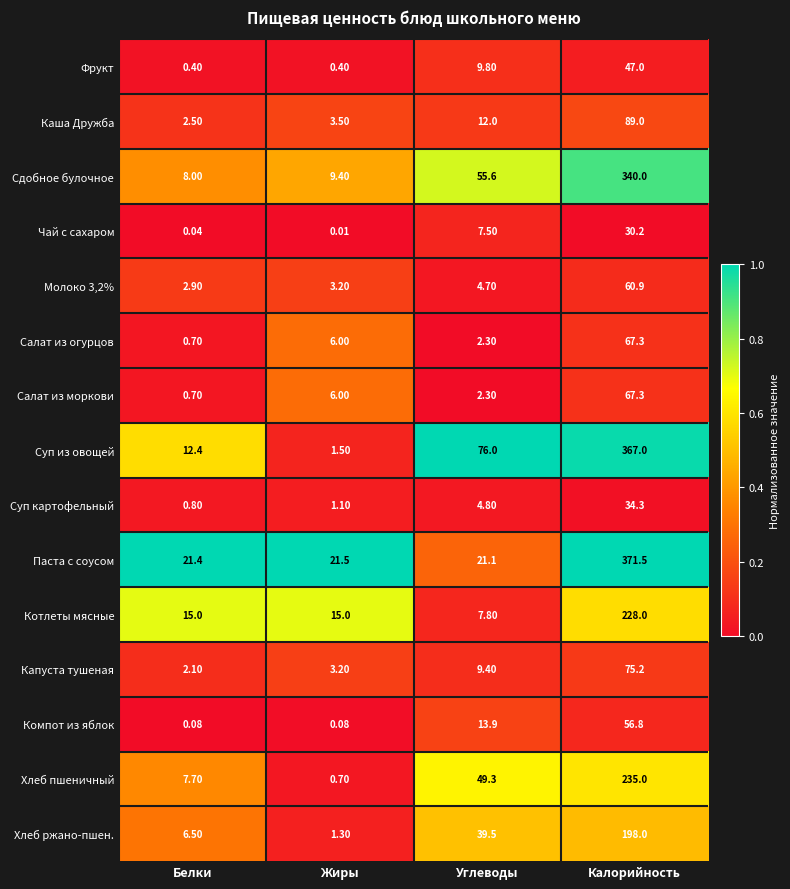

Which series has the largest total across all categories?

Суп из овощей